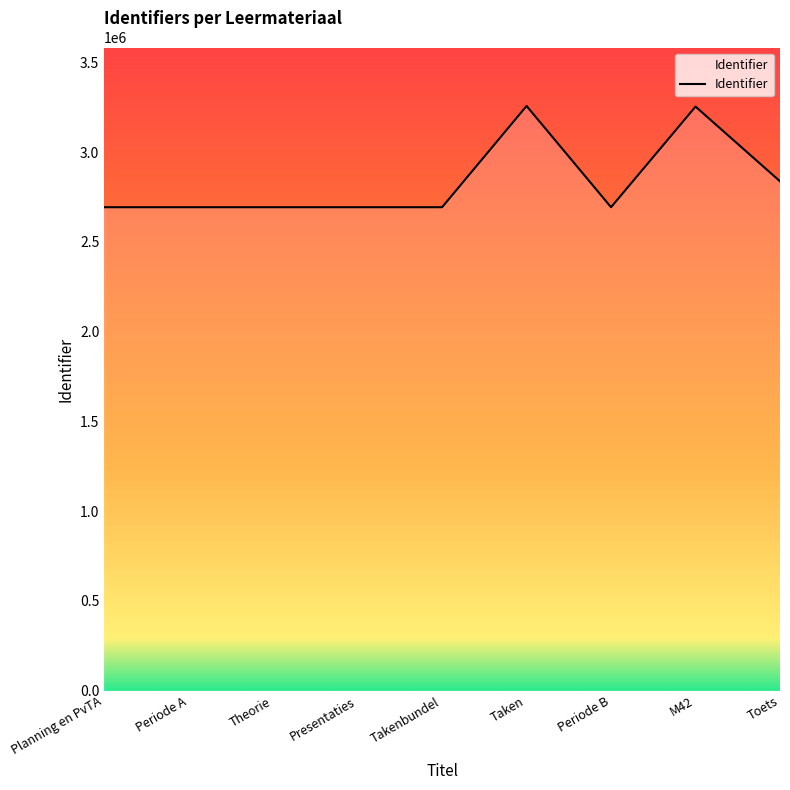

What is the smallest value displayed?

2692761